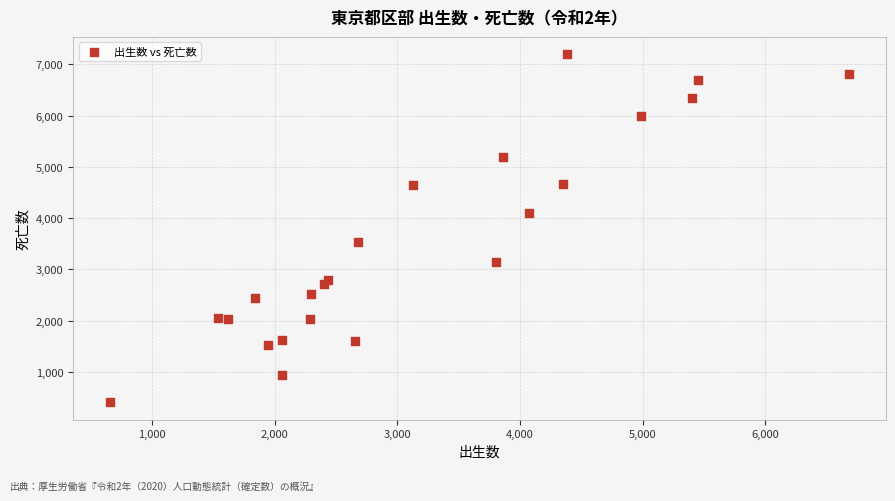

What is the range of X values (max minus min)?

6026